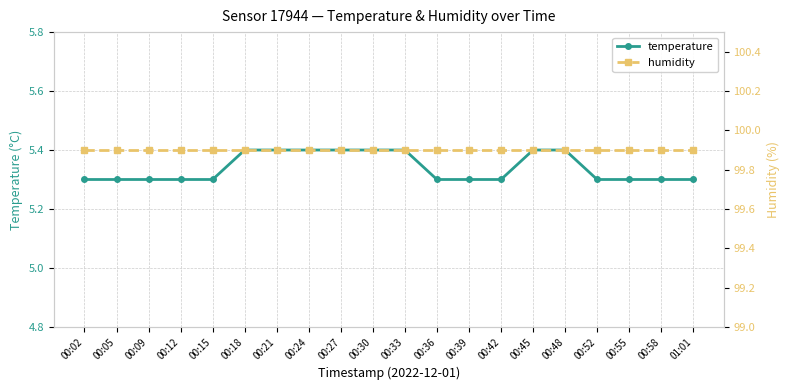

Reading left to right, extract all data points from this chart.

temperature: 00:02=5.3	00:05=5.3	00:09=5.3	00:12=5.3	00:15=5.3	00:18=5.4	00:21=5.4	00:24=5.4	00:27=5.4	00:30=5.4	00:33=5.4	00:36=5.3	00:39=5.3	00:42=5.3	00:45=5.4	00:48=5.4	00:52=5.3	00:55=5.3	00:58=5.3	01:01=5.3
humidity: 00:02=99.9	00:05=99.9	00:09=99.9	00:12=99.9	00:15=99.9	00:18=99.9	00:21=99.9	00:24=99.9	00:27=99.9	00:30=99.9	00:33=99.9	00:36=99.9	00:39=99.9	00:42=99.9	00:45=99.9	00:48=99.9	00:52=99.9	00:55=99.9	00:58=99.9	01:01=99.9